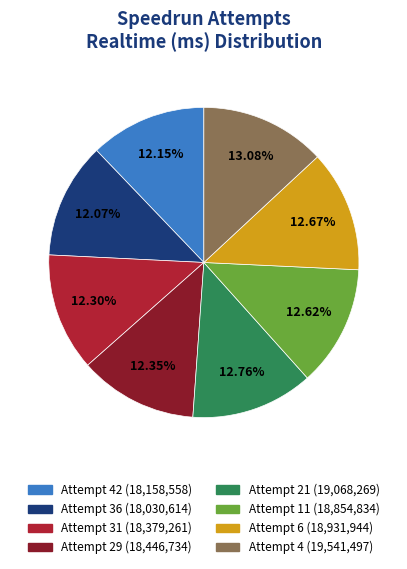

Does any single category account for the majority?

No